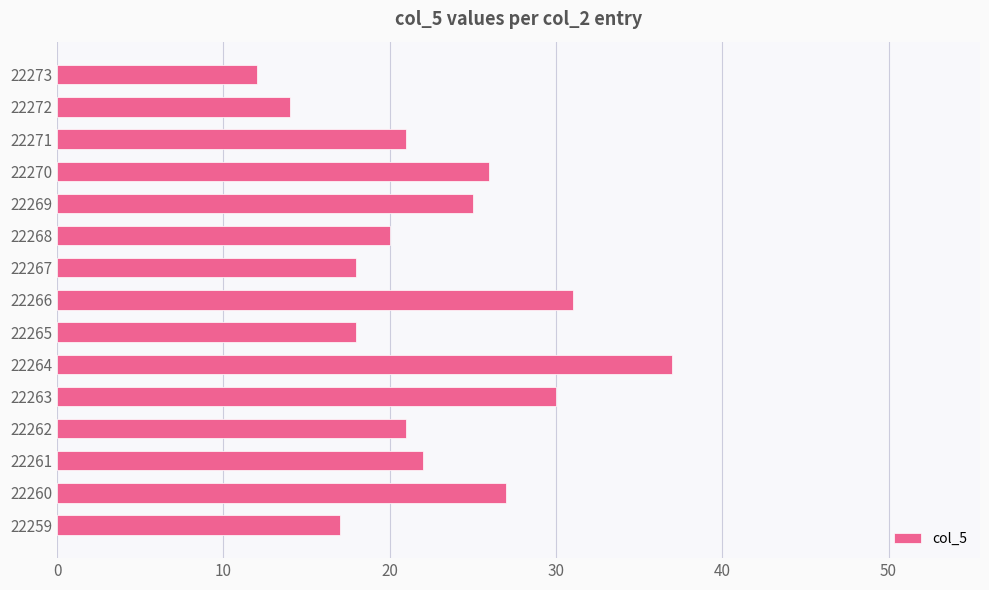

Approximately how many times larger is the value at 22269 compared to 22267?

1.4